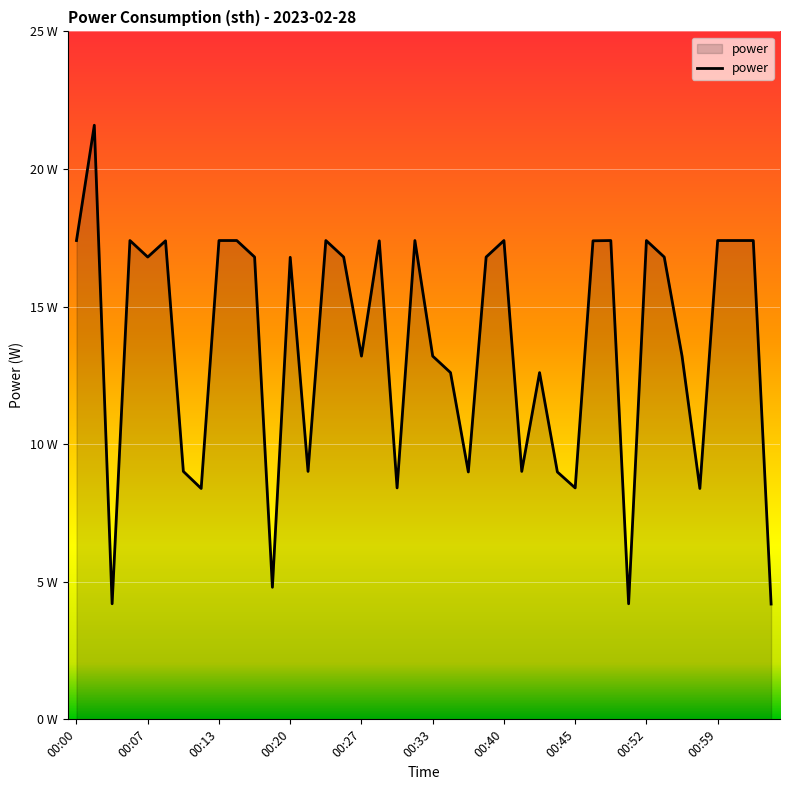

What is the smallest value displayed?

4.2